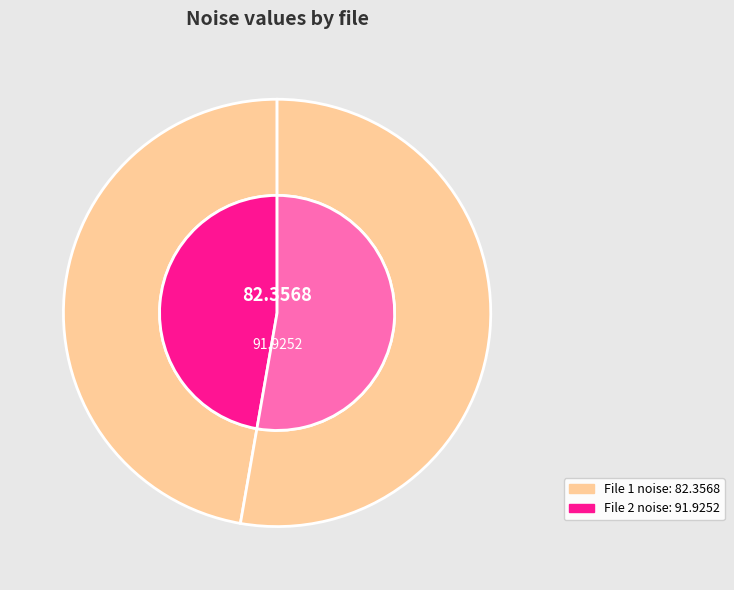

Count the number of slices in the pie.

2